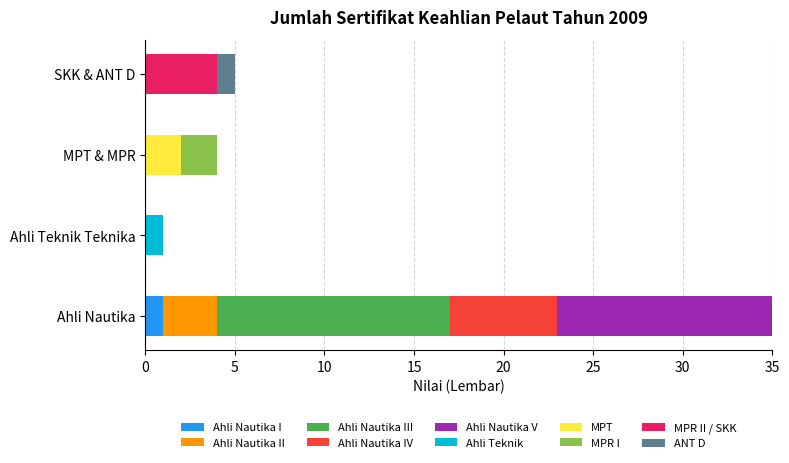

Which category has the highest value in the Ahli Nautika I series?

Ahli Nautika